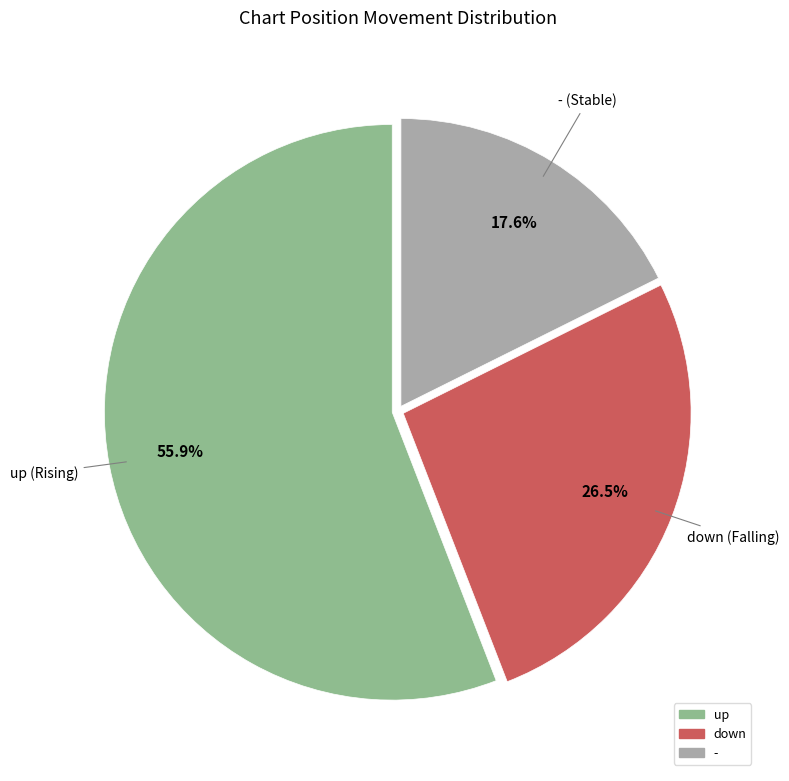

Which category has the smallest portion of the pie?

-